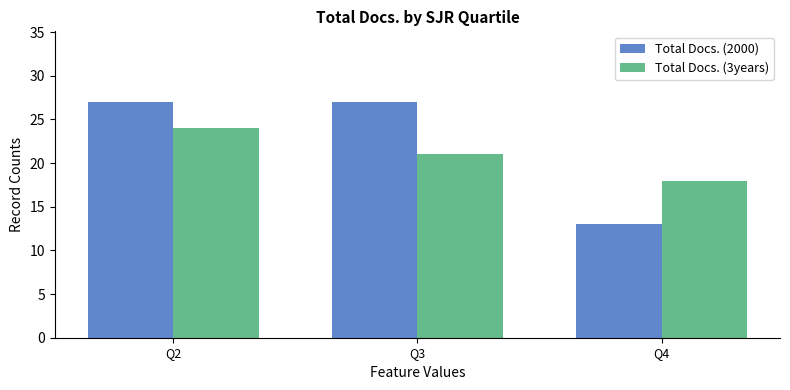

Which series has the largest total across all categories?

Total Docs. (2000)